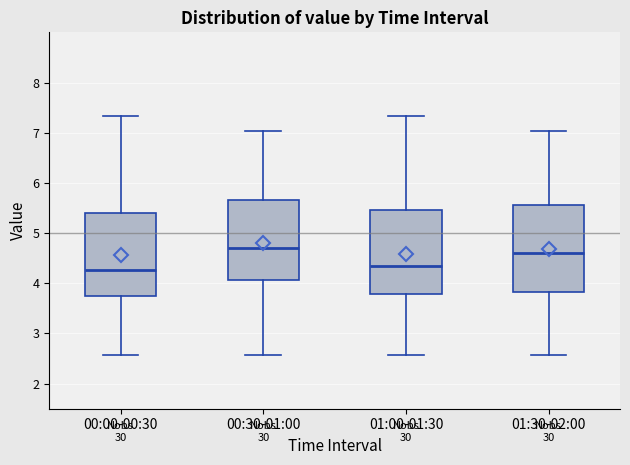

Which box's median line is the highest?

00:30-01:00